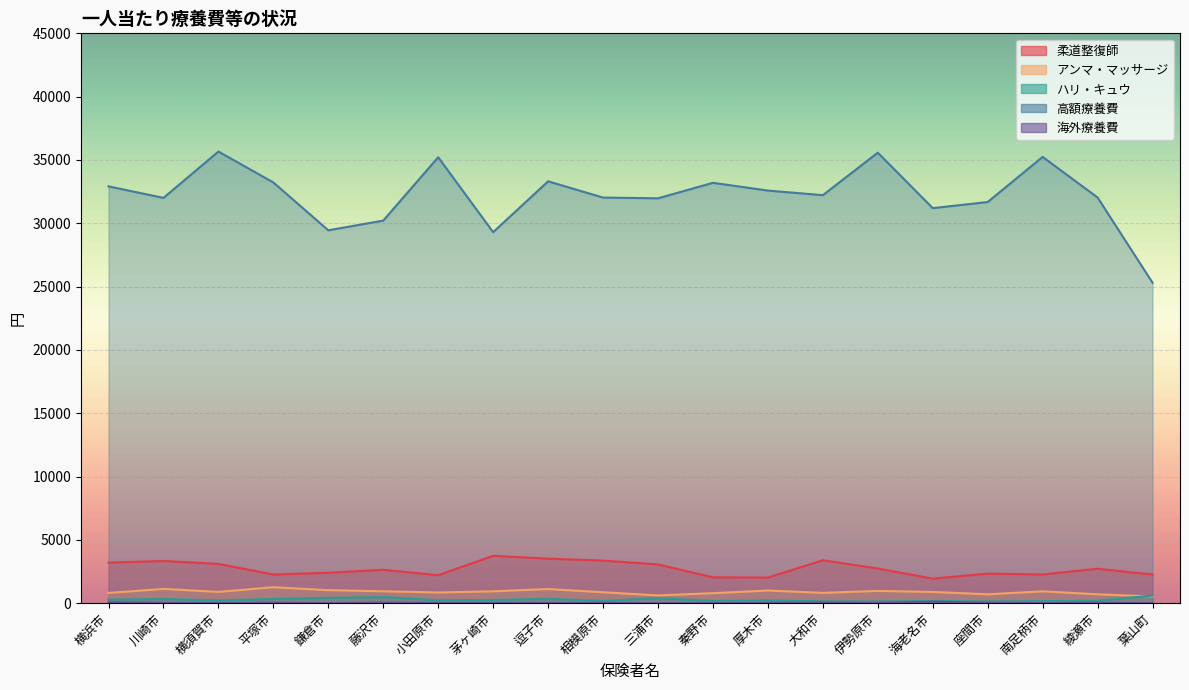

How many values in the 高額療養費 series are below 32219?

10